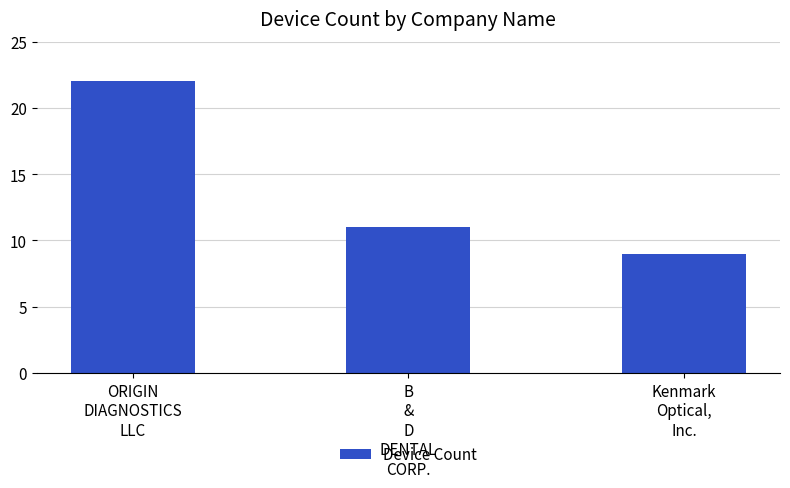

What is the ratio of the value at B
&
D
DENTAL
CORP. to the value at ORIGIN
DIAGNOSTICS
LLC?

0.5